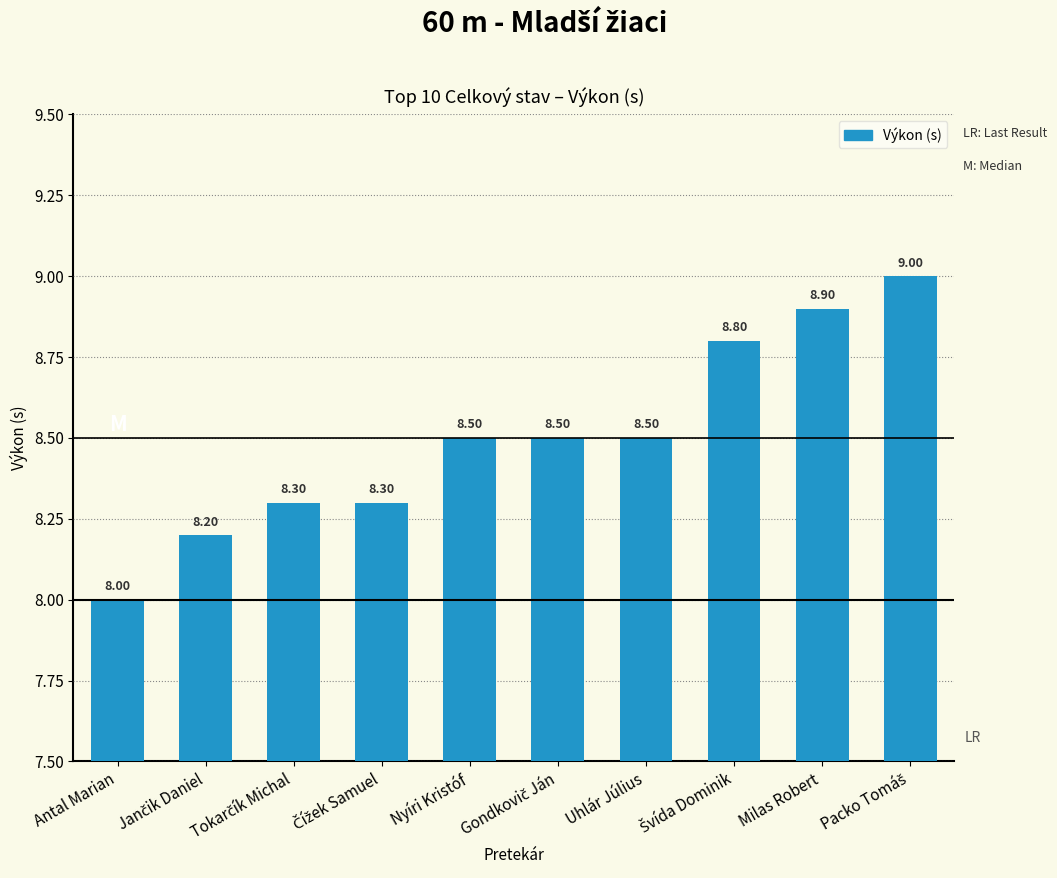

Are the bars grouped side by side (vs. stacked)?

No